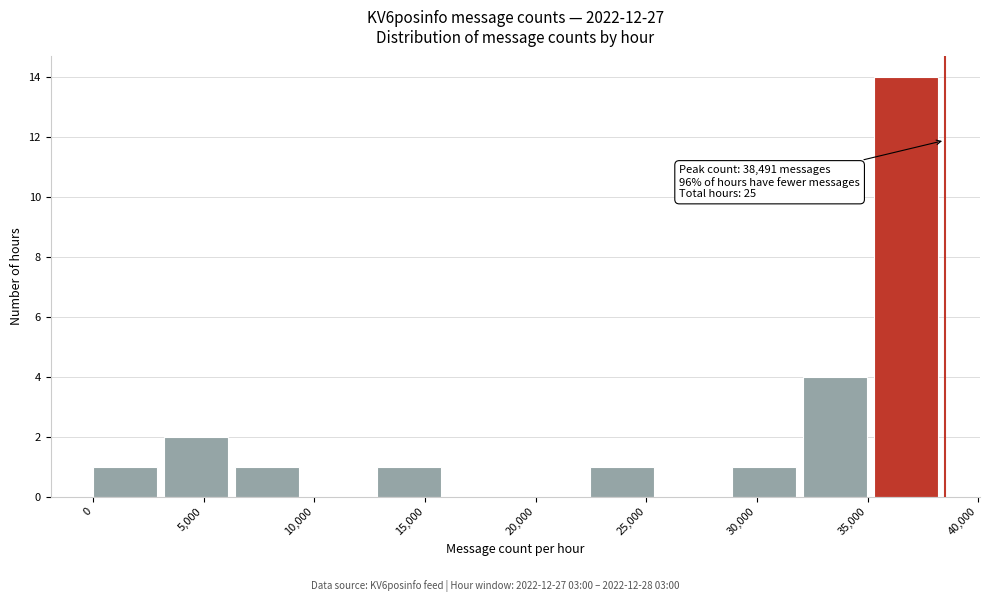

Over which range of the x-axis is the bar tallest?

35500 to 38500